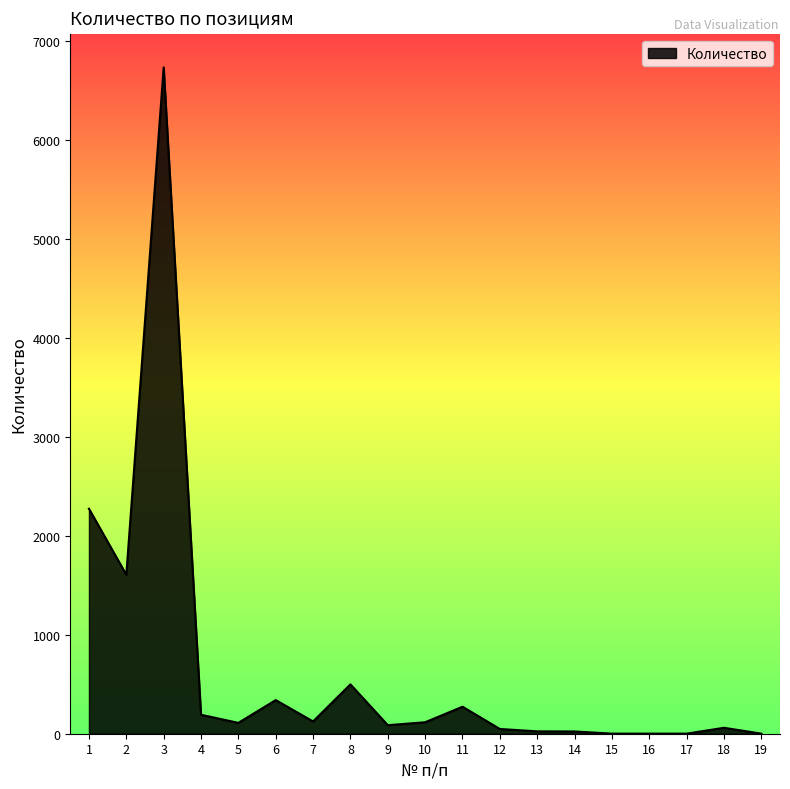

What is the change in value from 9 to 17?

-85.4